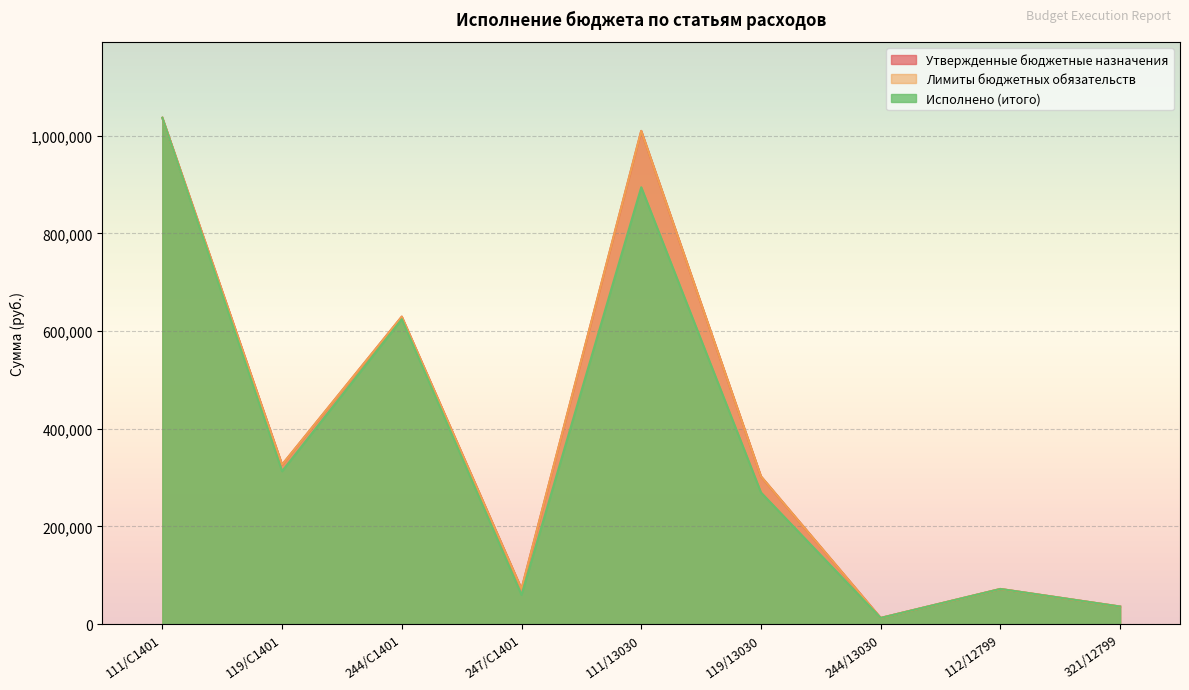

What is the total value across all series at 247/С1401?

203762.3